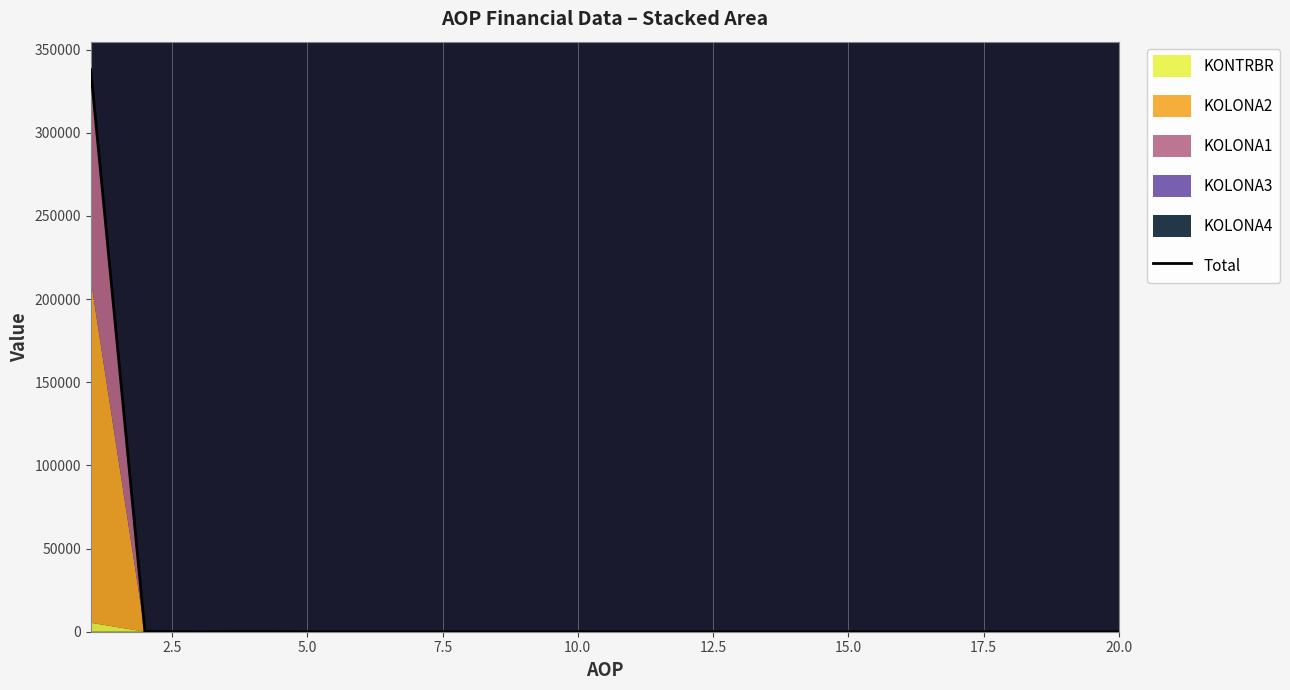

The value at 10.0 is 0.0. True or false?

True